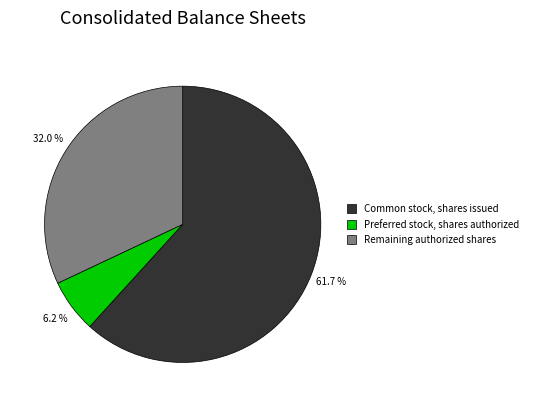

Count the number of slices in the pie.

3